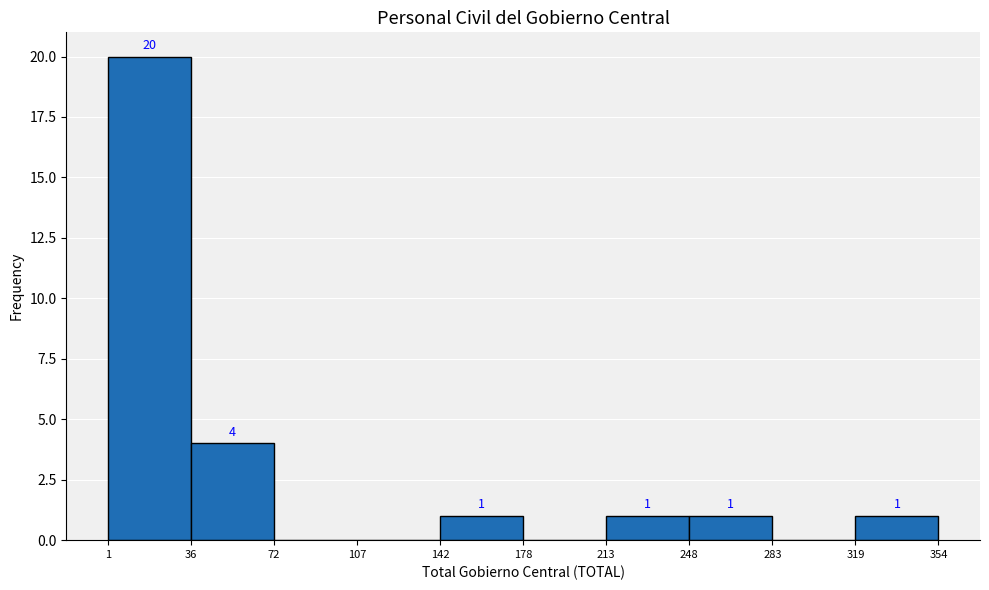

Over which range of the x-axis is the bar tallest?

1 to 36